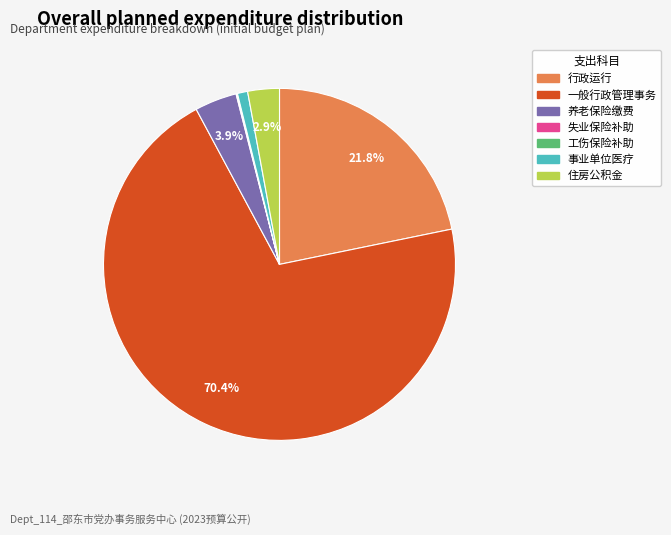

Does any single category account for the majority?

Yes